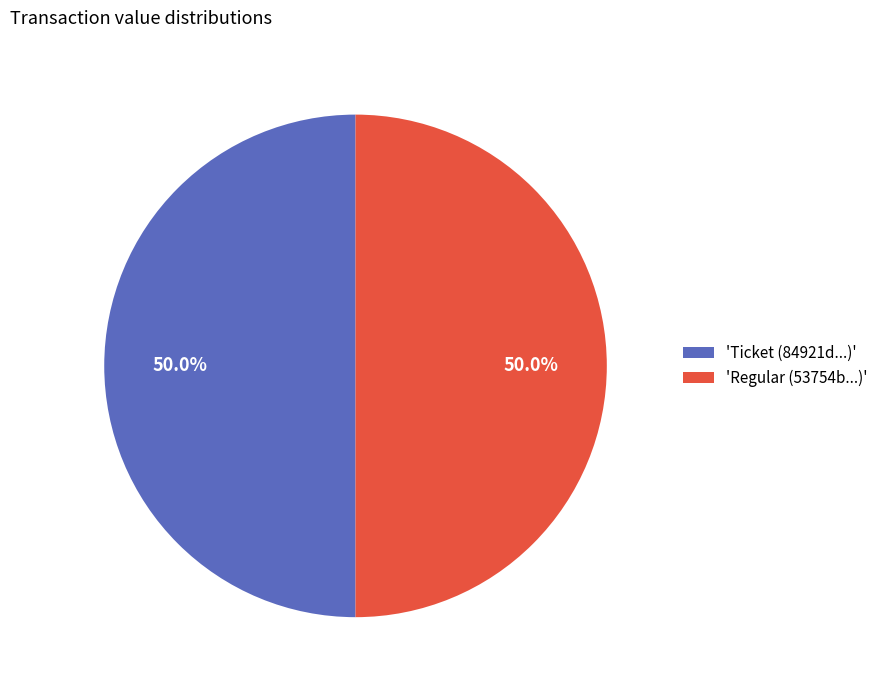

Approximately how many times larger is the value at 'Regular (53754b...)' compared to 'Ticket (84921d...)'?

1.0